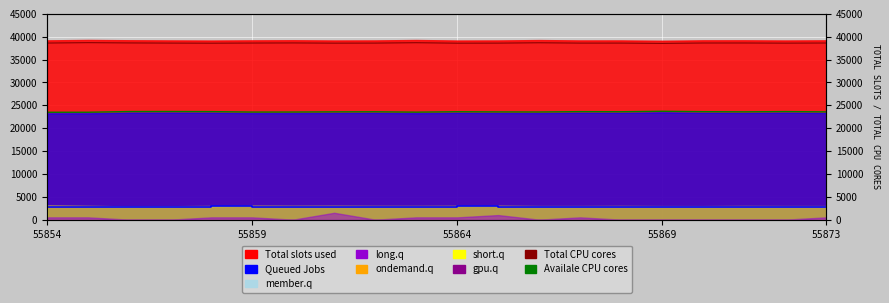

The Queued Jobs series shows 2808.2 at 55869. True or false?

True